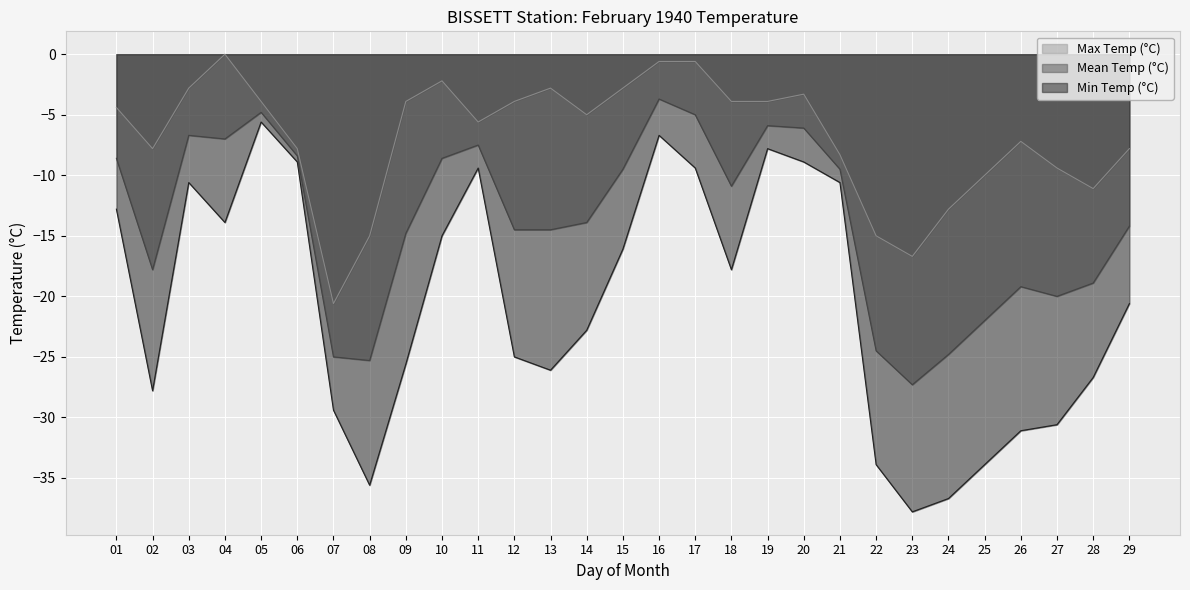

What is the smallest value displayed?

-37.8